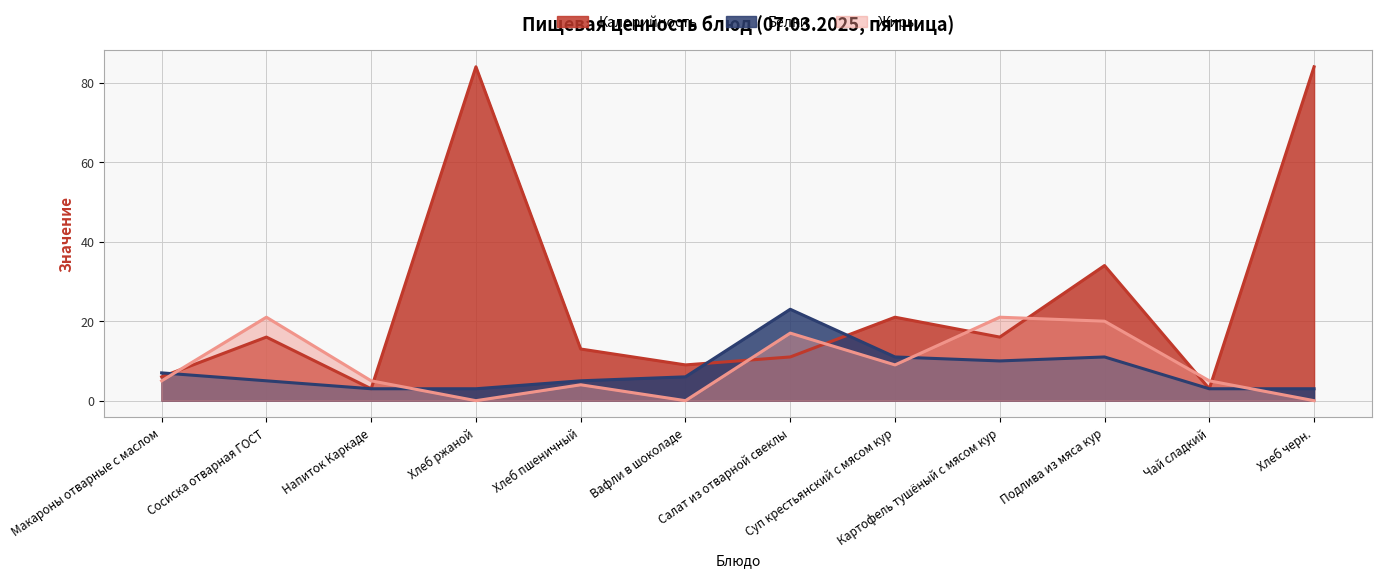

True or false: Калорийность has a value of 3 at Чай сладкий.

True